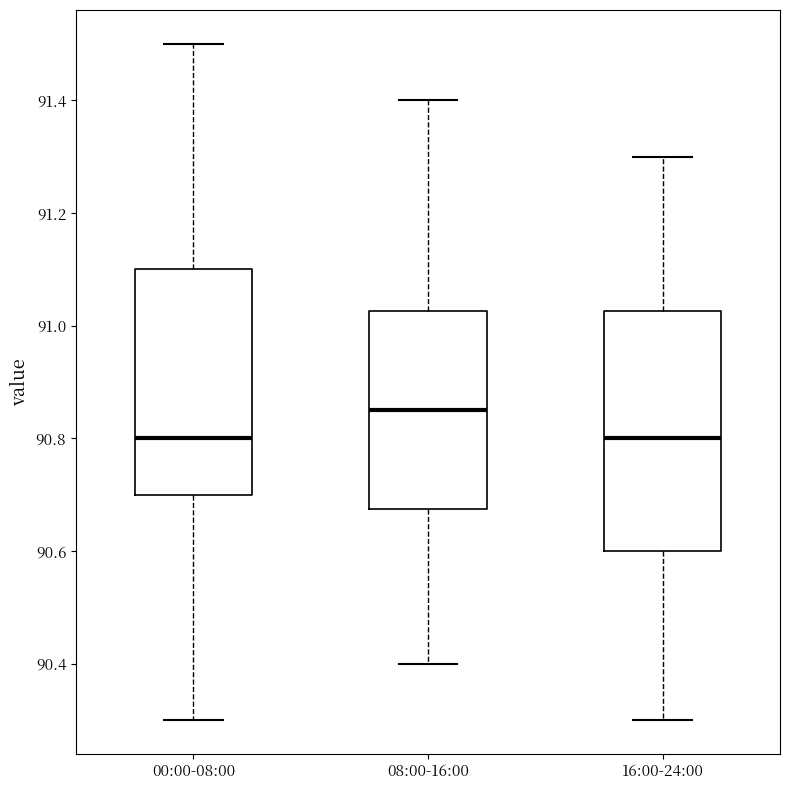

Reading left to right, read every box against the y-axis: the position of its median line, the range the box covers, and the ends of its whiskers. The values are not printed on the chart, so give them approximately, as read against the axis.

00:00-08:00: median 90.80, box 90.70 to 91.10, whiskers 90.30 to 91.50
08:00-16:00: median 90.86, box 90.68 to 91.02, whiskers 90.40 to 91.40
16:00-24:00: median 90.80, box 90.60 to 91.02, whiskers 90.30 to 91.30